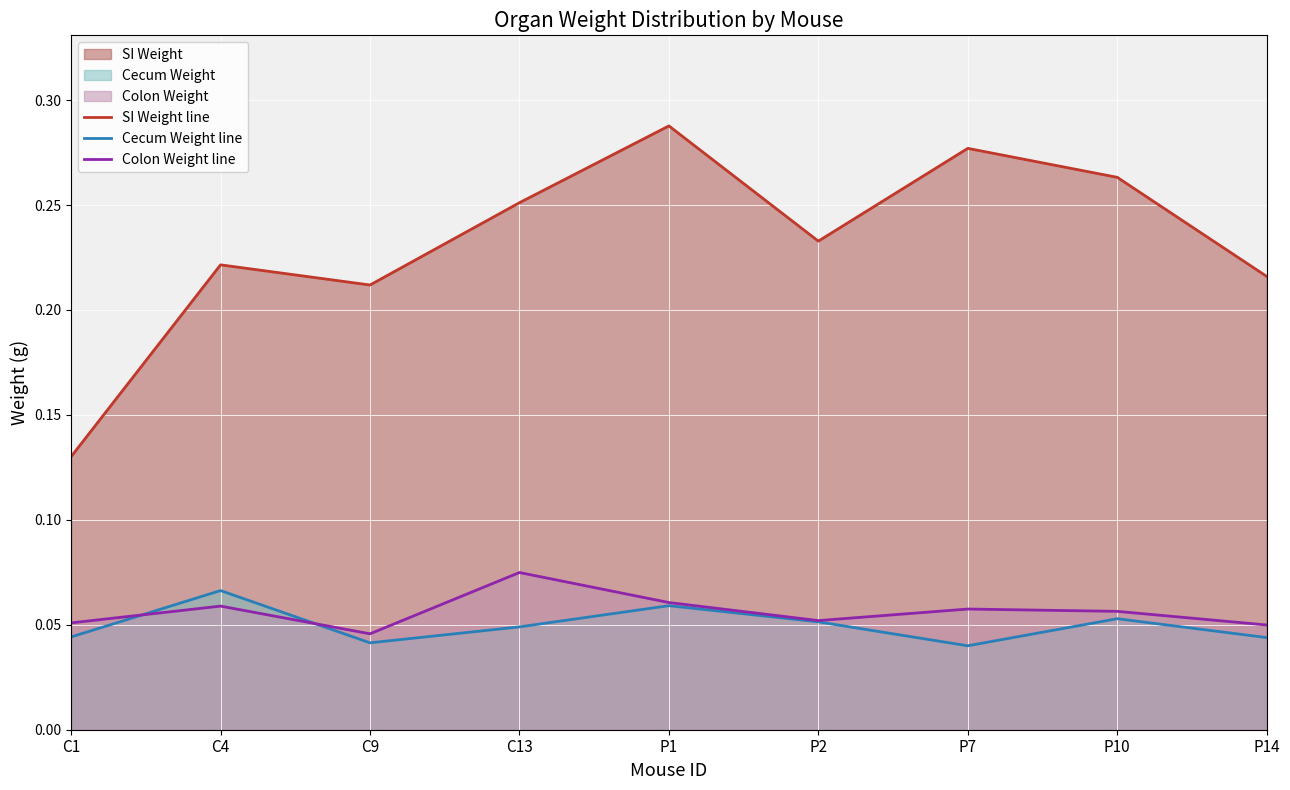

The value of Colon Weight line at P7 is 0.0. True or false?

False